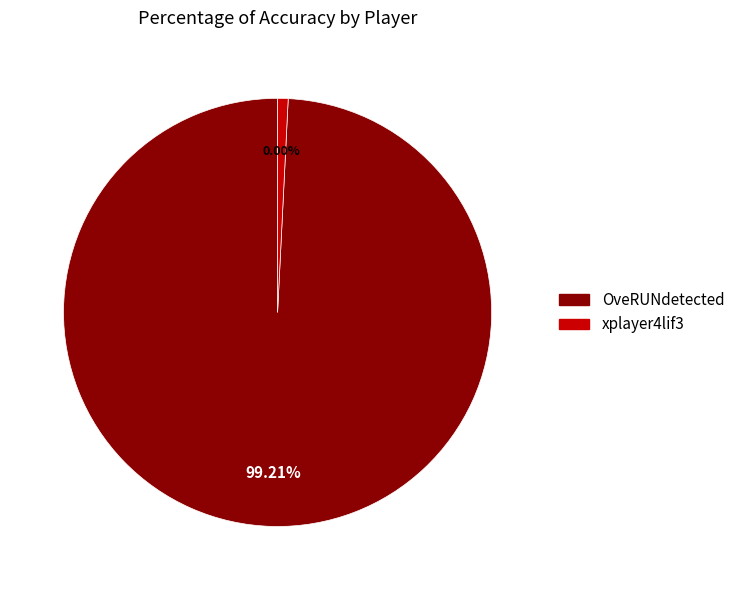

Between xplayer4lif3 and OveRUNdetected, which is larger?

OveRUNdetected